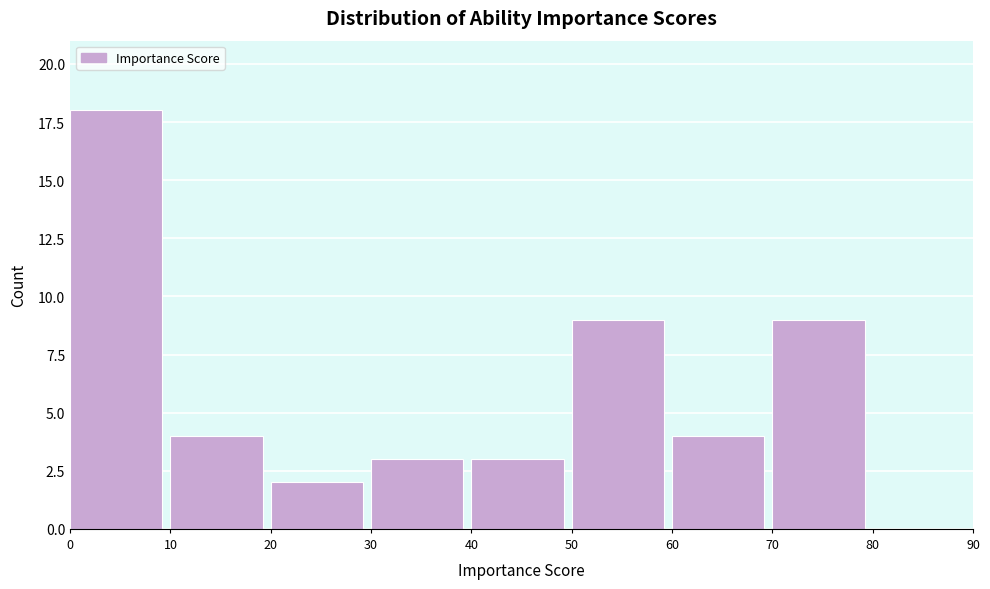

Reading left to right, transcribe this chart: for each bar, give the range it covers on the x-axis and its height. The values are not printed on the chart, so give them approximately, as read against the axis.

0 to 10: 18
10 to 20: 4
20 to 30: 2
30 to 40: 3
40 to 50: 3
50 to 60: 9
60 to 70: 4
70 to 80: 9
80 to 90: 0